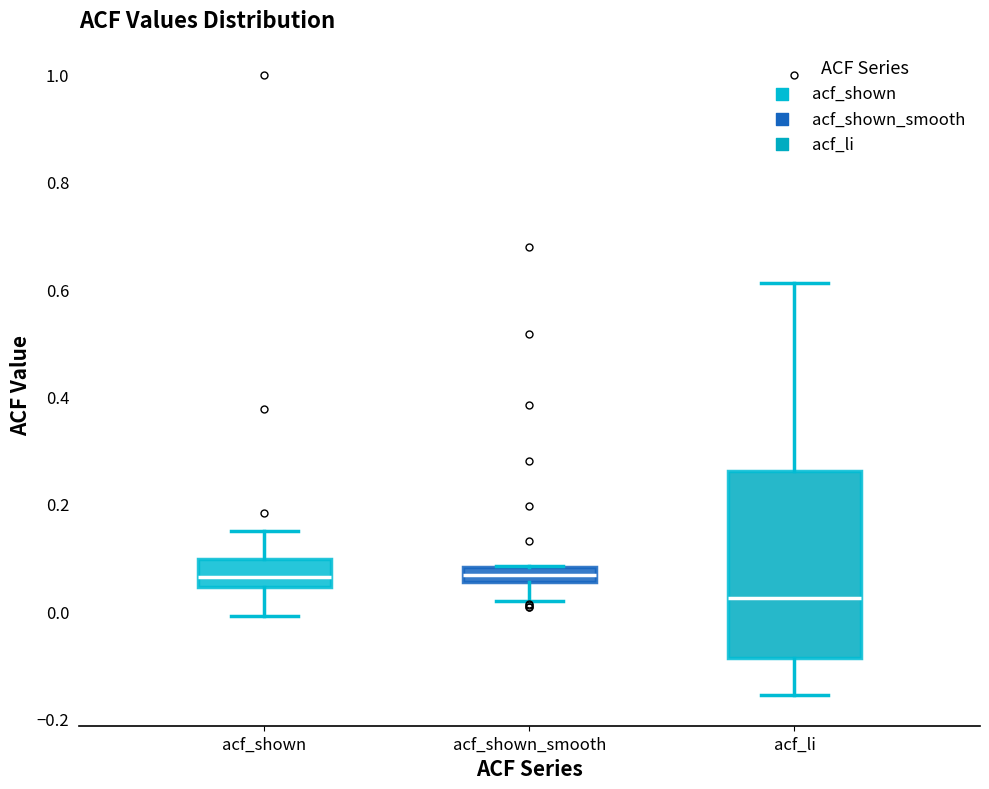

Where is the lower edge of the box for acf_shown on the y-axis? The values are not printed on the chart, so give them approximately, as read against the axis.

0.04